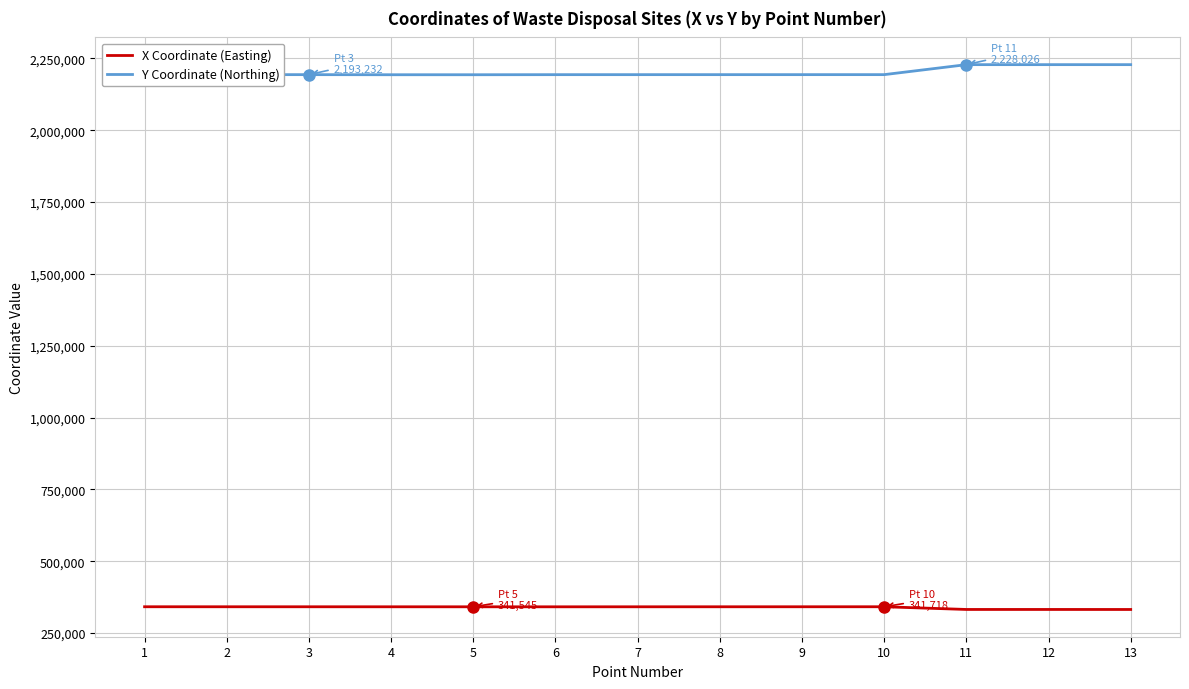

How many distinct data groups are displayed?

2